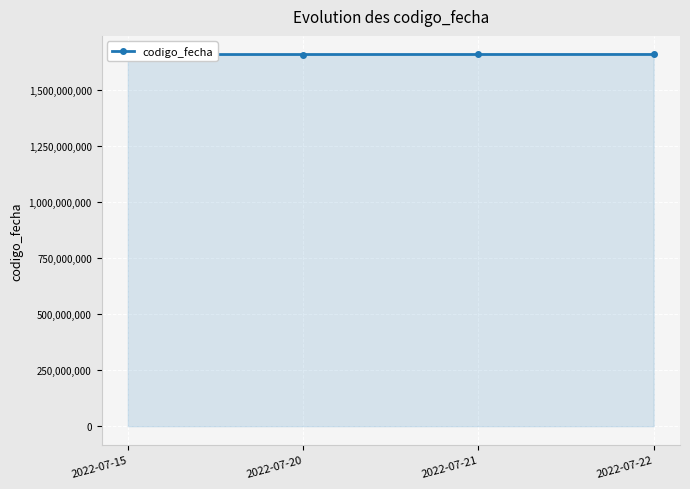

What is the value of the 2nd point from the left?

1658322503